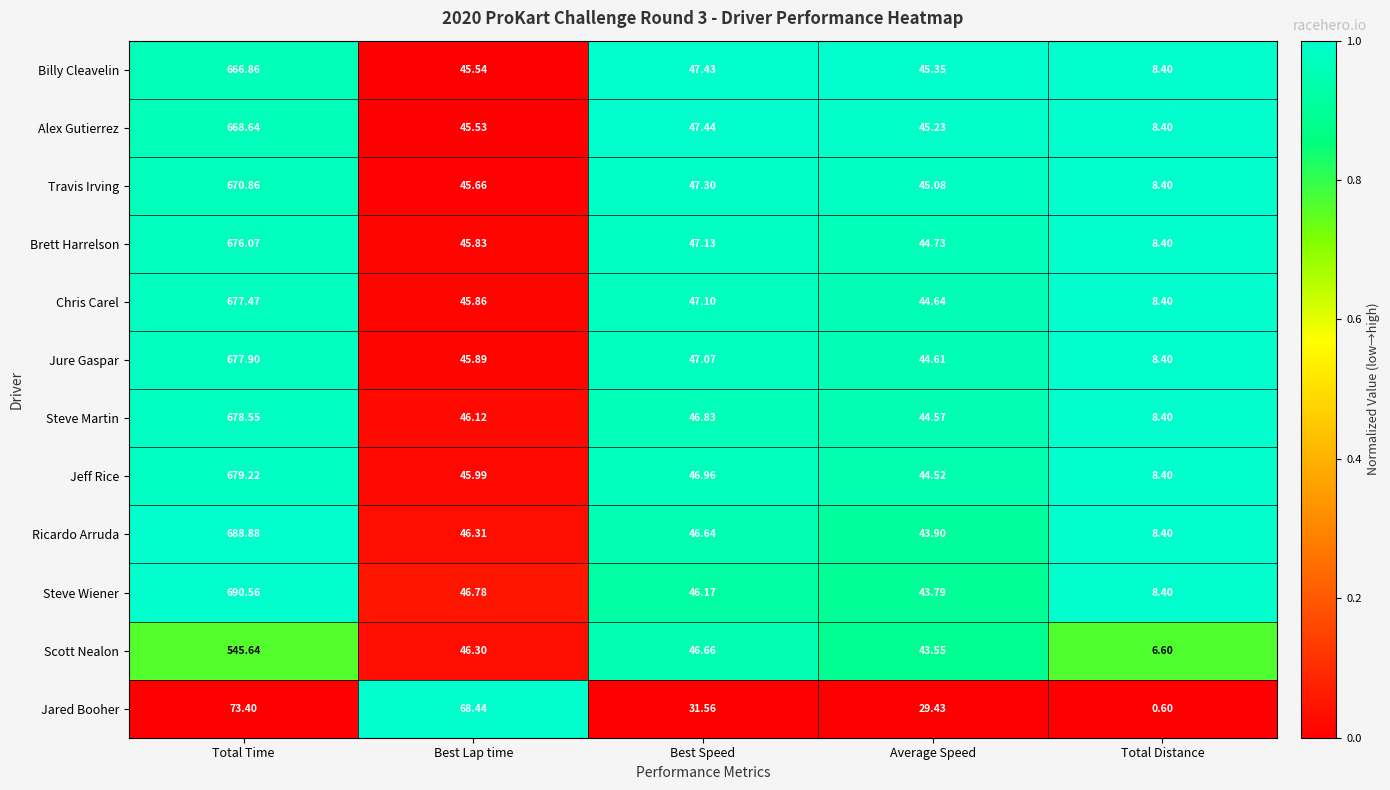

Which series changed the most between Best Lap time and Best Speed?

Jared Booher